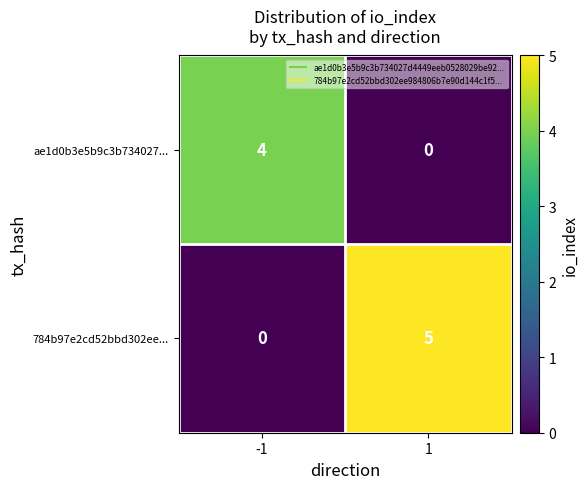

How many categories are shown in the chart?

2